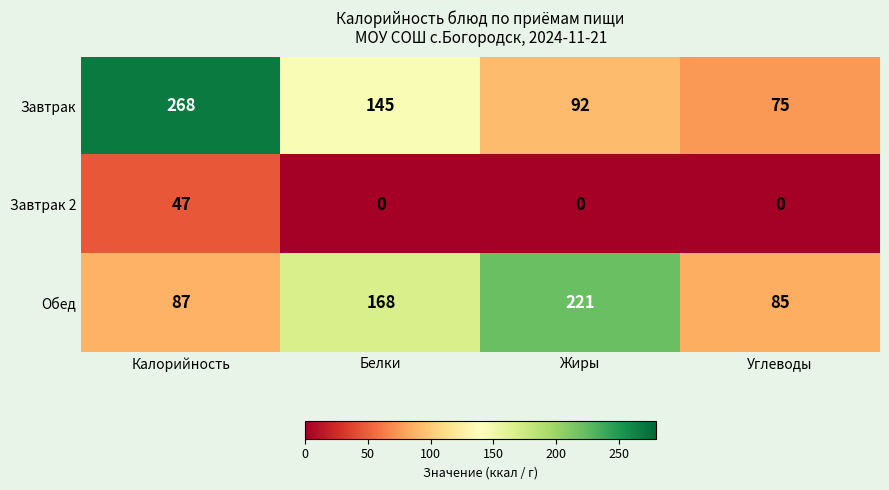

List the series in order of their peak value, highest first.

Завтрак, Обед, Завтрак 2